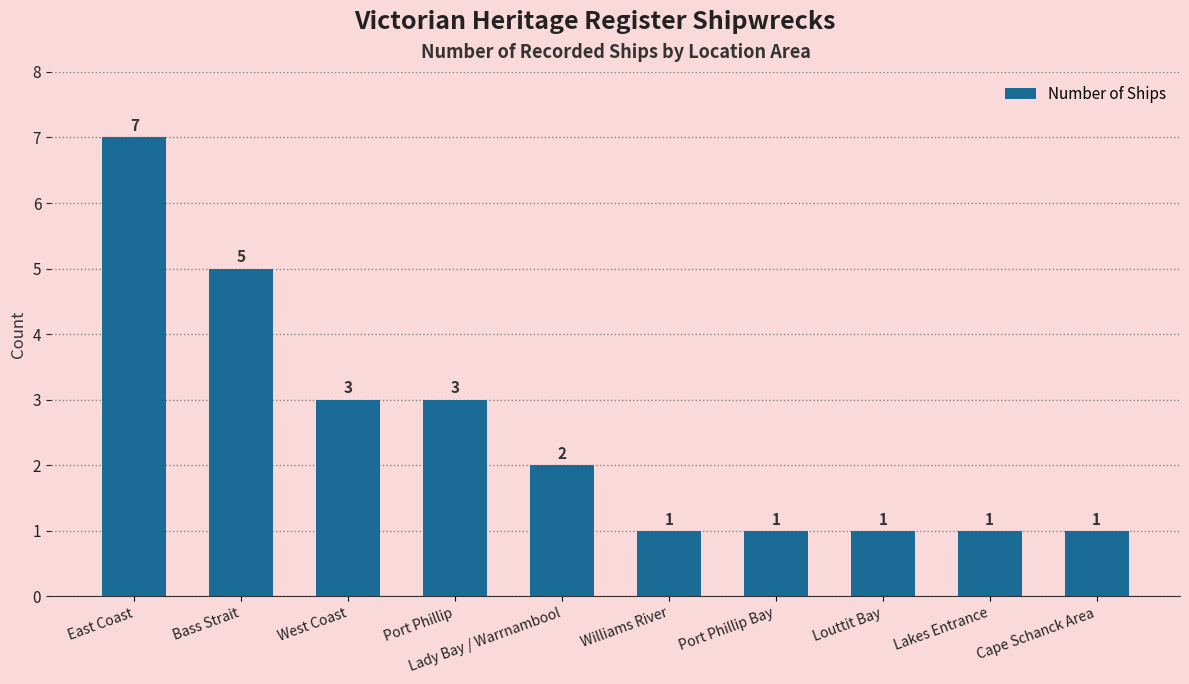

What is the value of the 8th bar from the left?

1